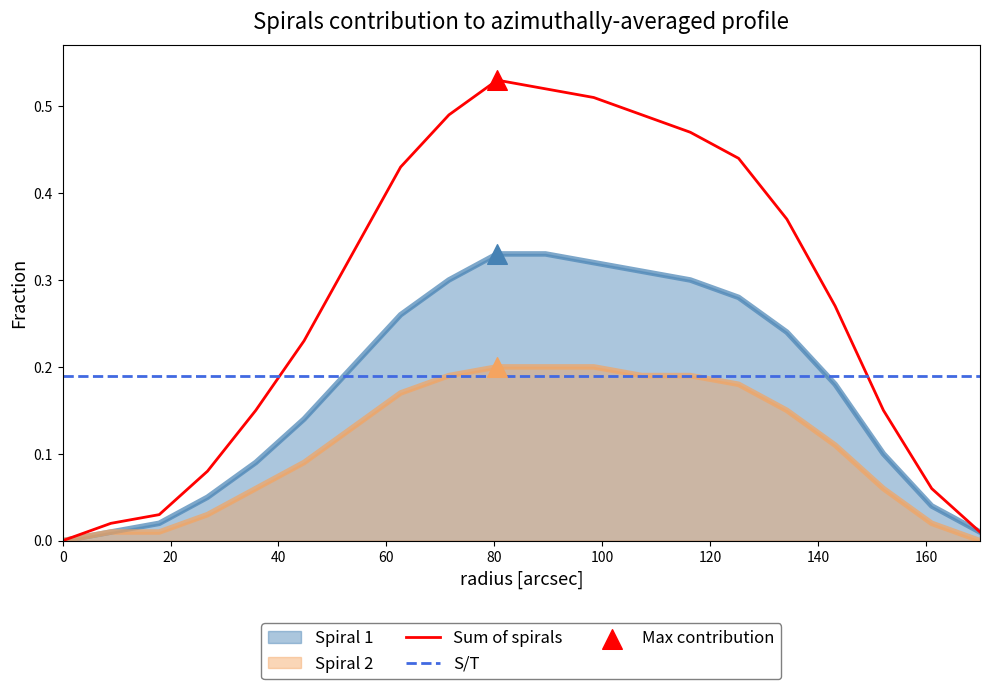

Is the value of Spiral 2 at 16 greater than the value of Sum of spirals at 12?

No